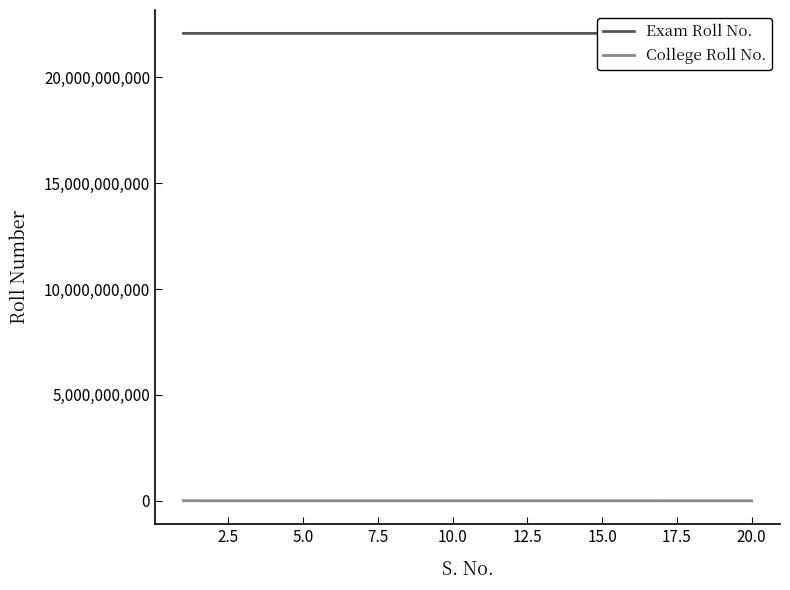

What is the difference between the maximum and minimum values in the Exam Roll No. series?

66026